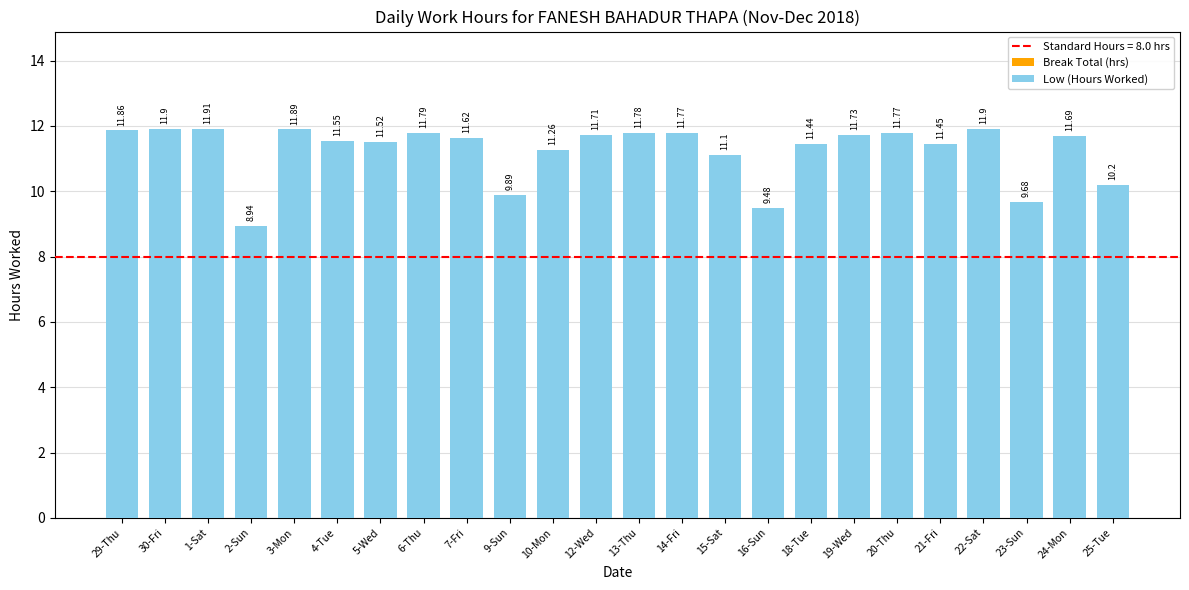

What is the change in value from 30-Fri to 9-Sun?

-2.0